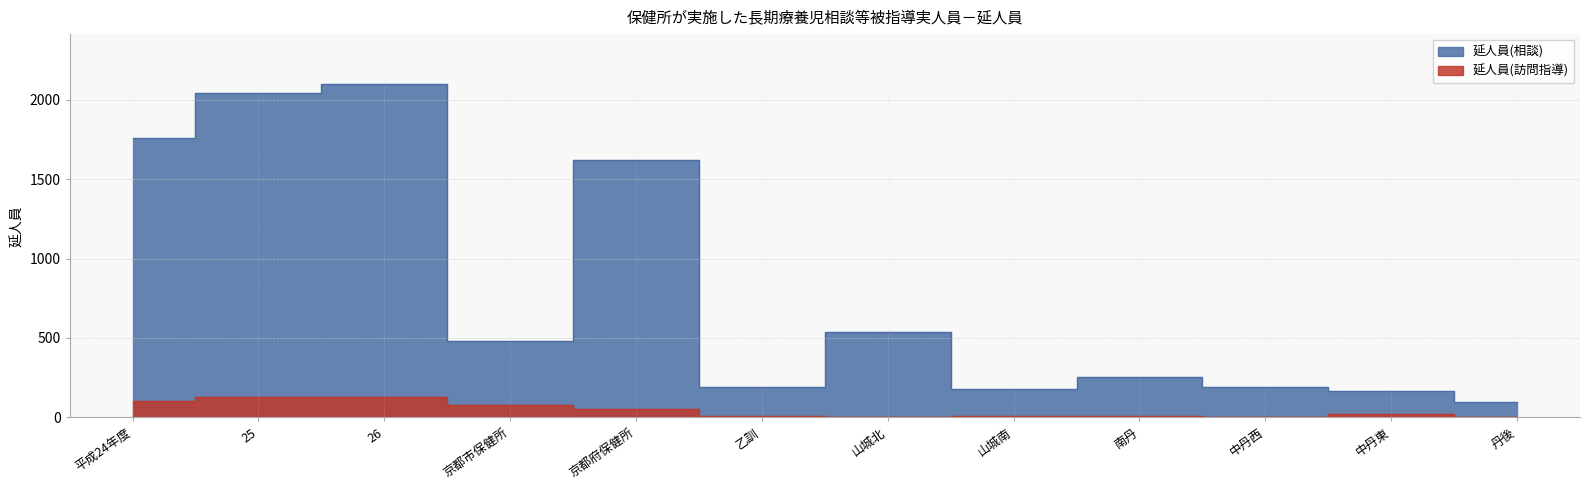

What is the difference between the highest and lowest values at 南丹?

245